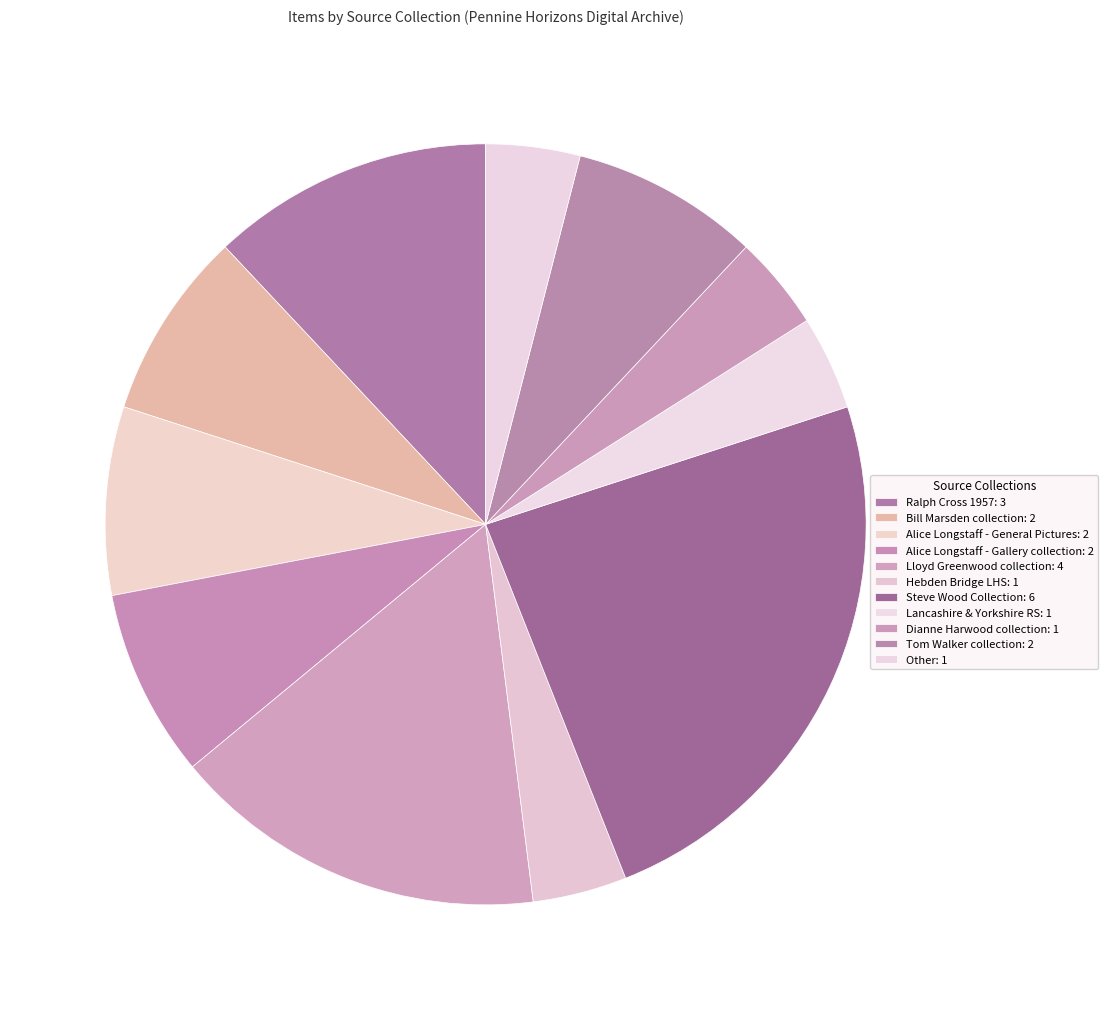

Which slice is the largest?

Steve Wood Collection